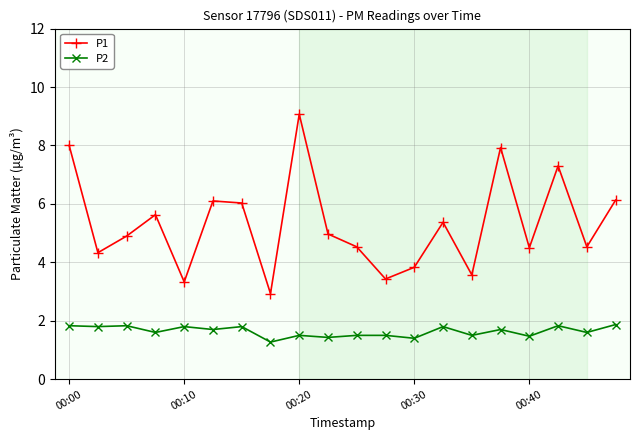

True or false: P2 and P1 intersect in this chart.

False